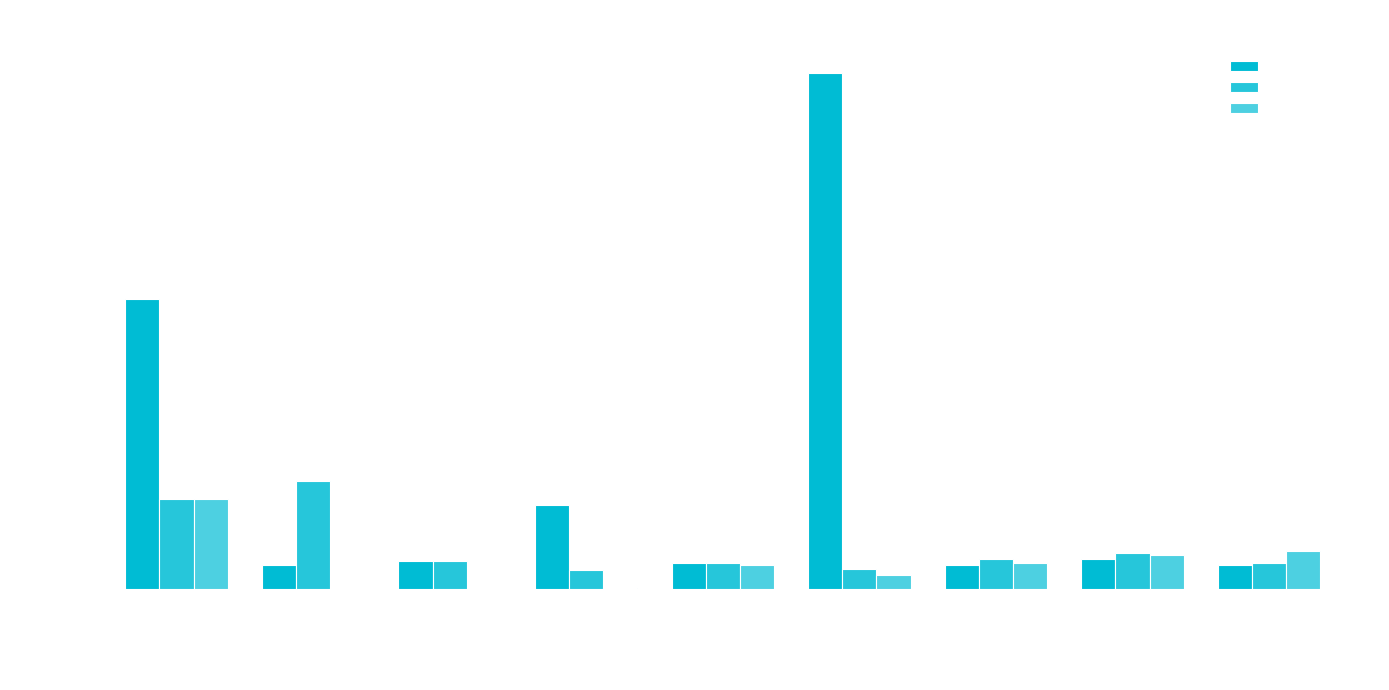

What is the average value of the Калорийность series?

58.1